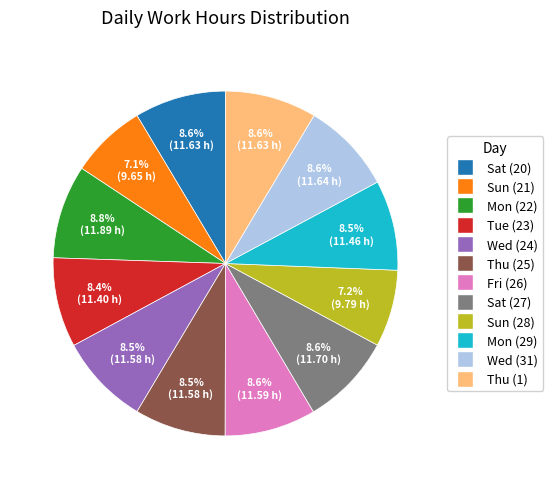

Is there a majority slice in this chart?

No